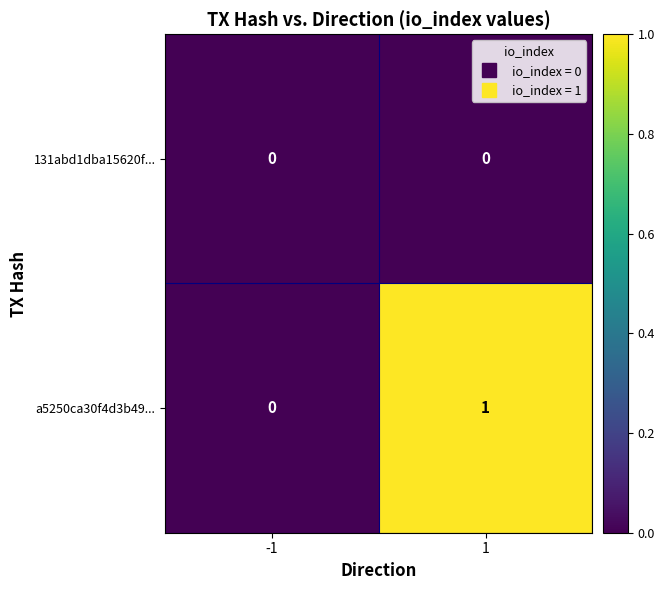

Which series has the widest spread of values?

a5250ca30f4d3b49...